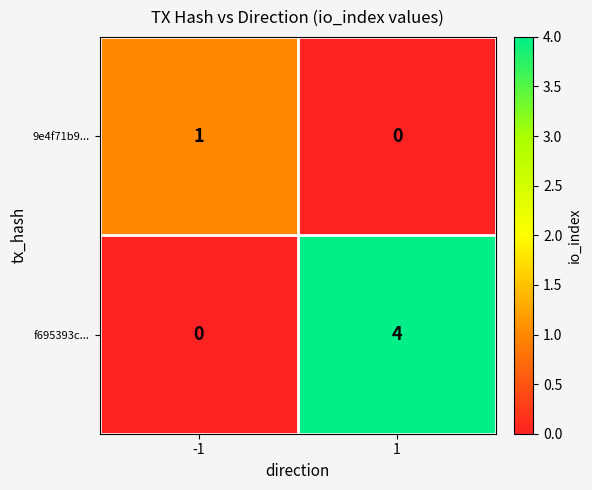

Read the f695393c... value at 1.

4